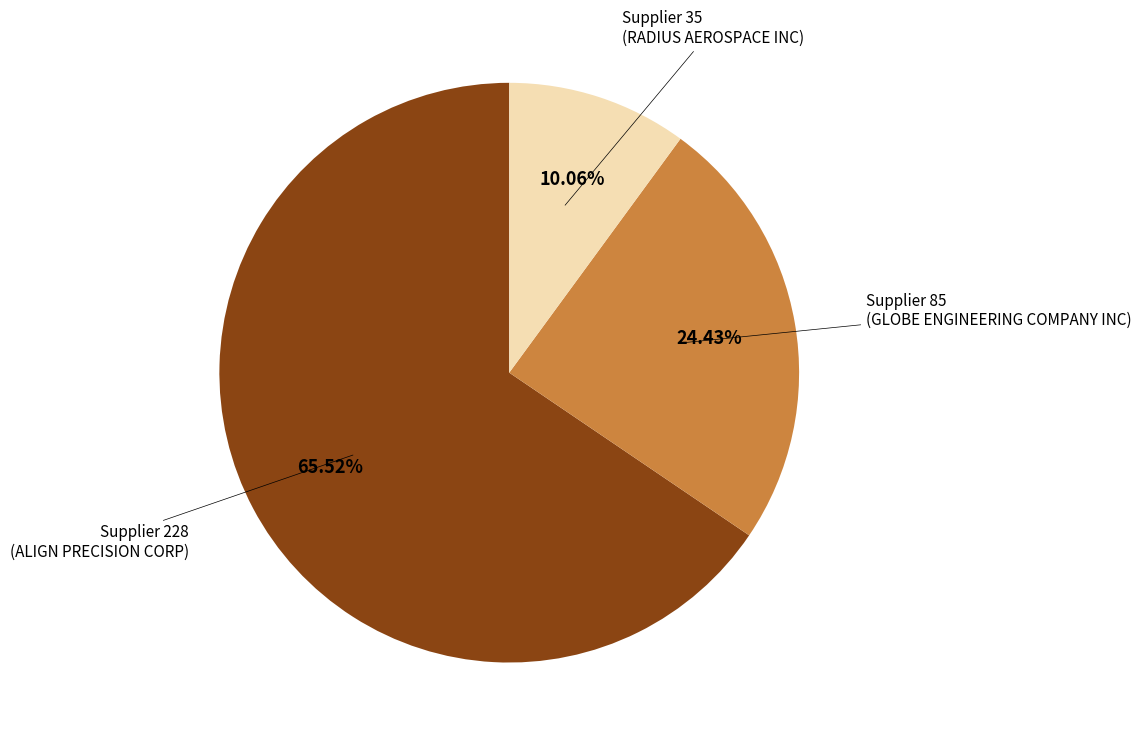

Which category has the smallest portion of the pie?

Supplier 35 (RADIUS AEROSPACE INC)